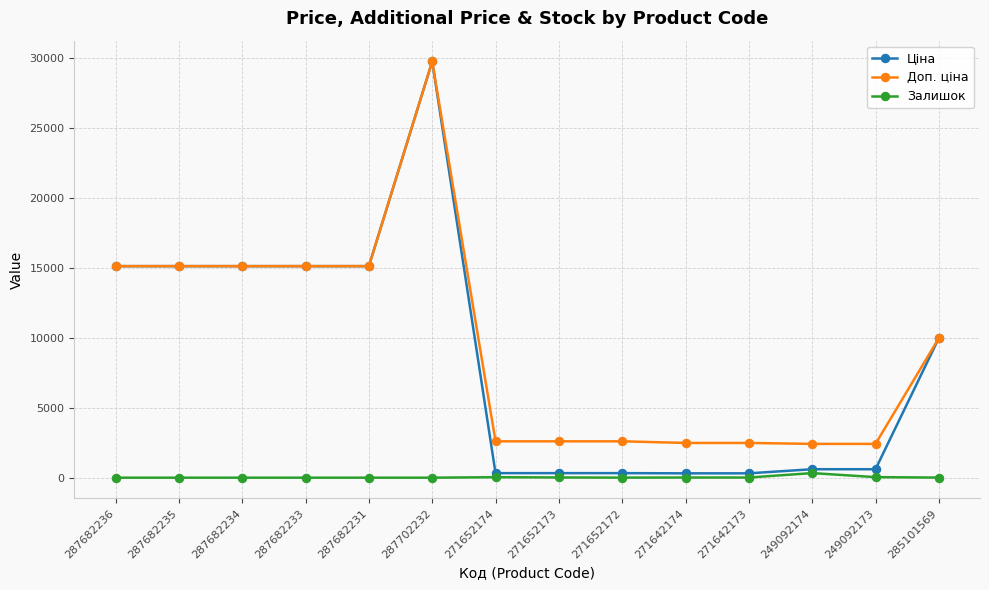

True or false: Ціна and Залишок cross at least once.

False